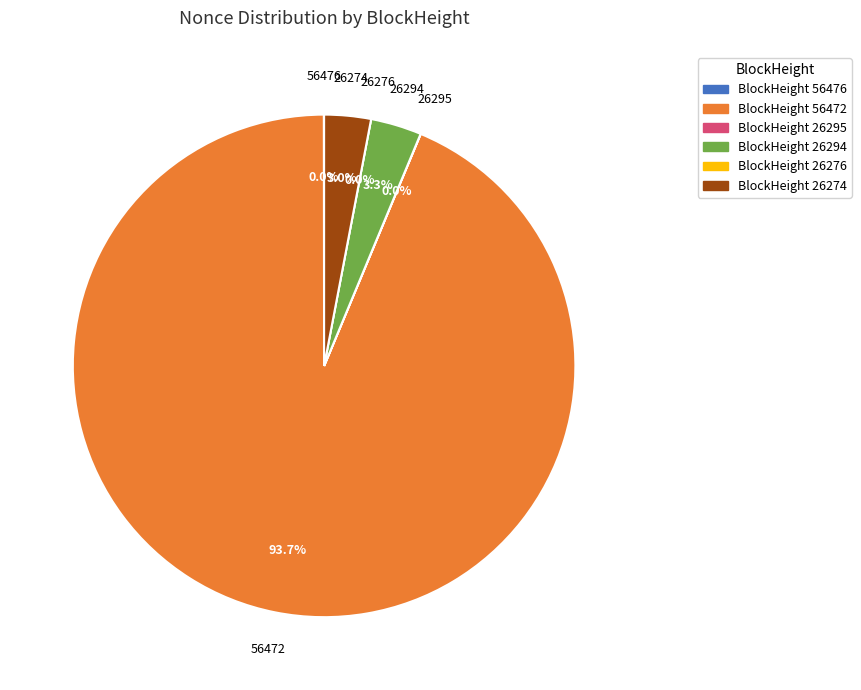

Rank the categories by value from lowest to highest.

26276, 26295, 56476, 26274, 26294, 56472